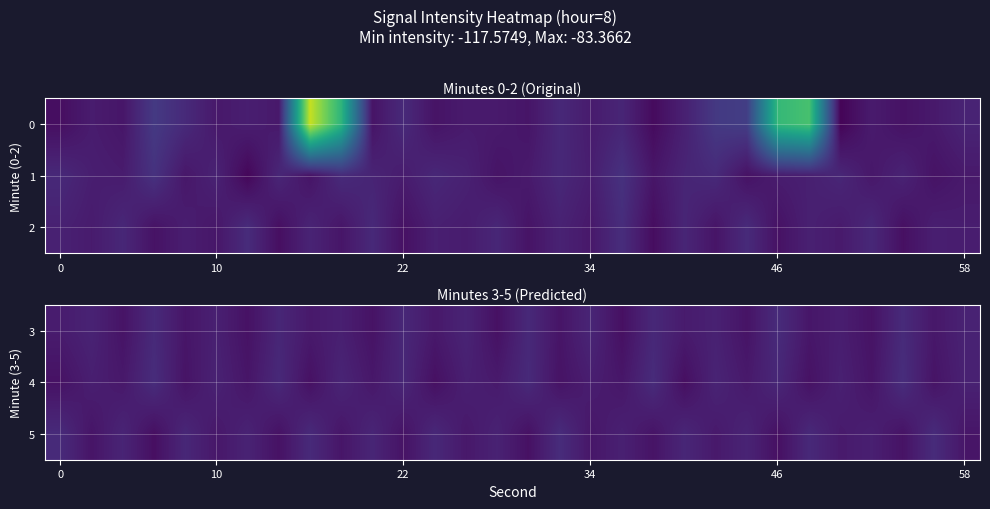

What is the lowest value of the 4 series?

-116.5